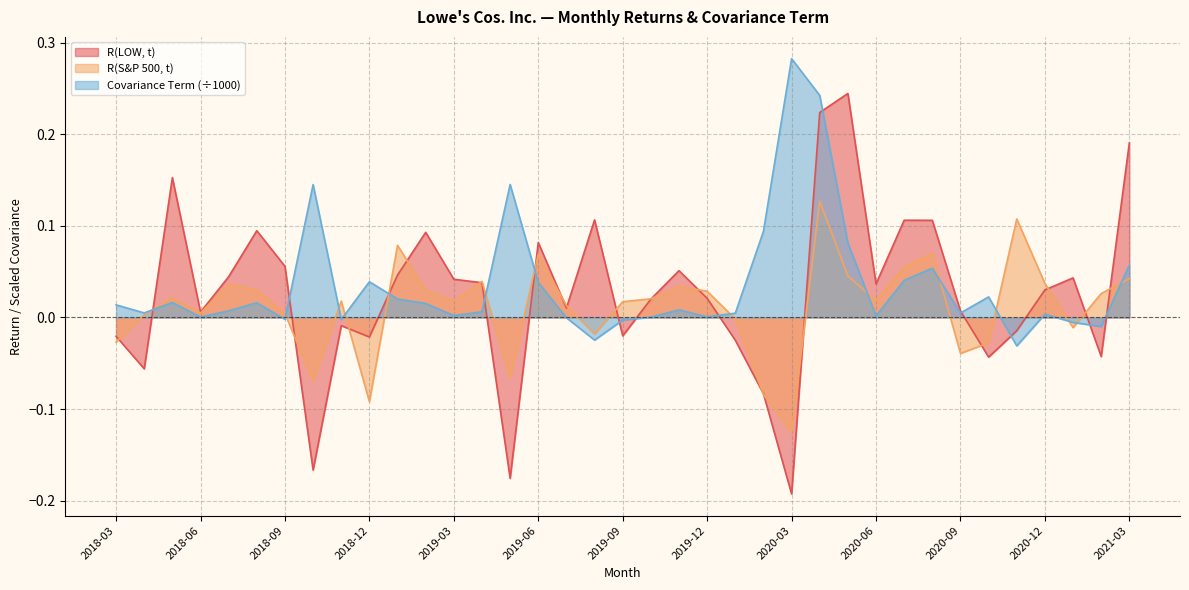

At 2019-08, list the series in order from smallest to largest.

Covariance Term, R(S&P 500, t), R(LOW, t)